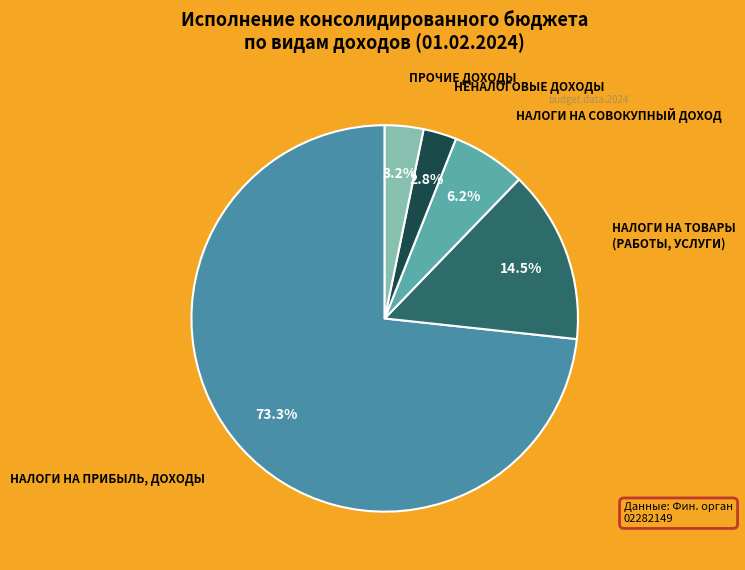

Count the number of slices in the pie.

5